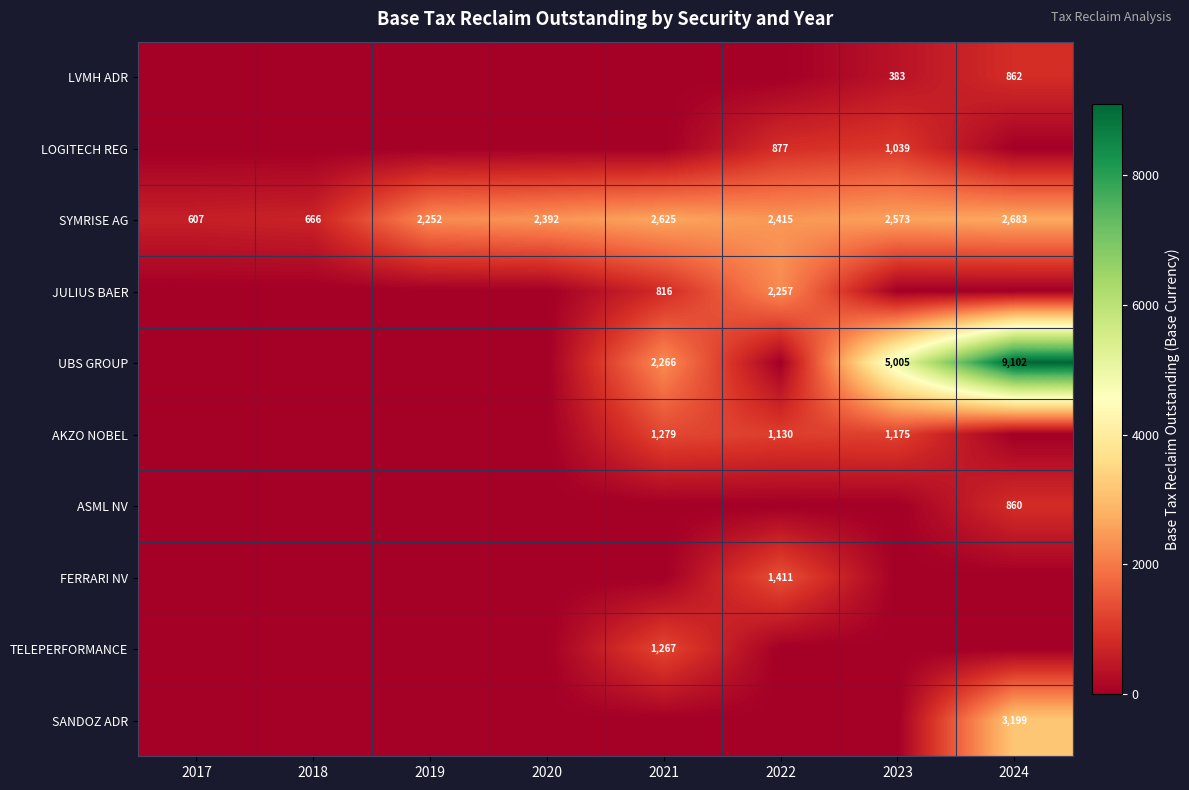

What is the sum of all SYMRISE AG values?

16213